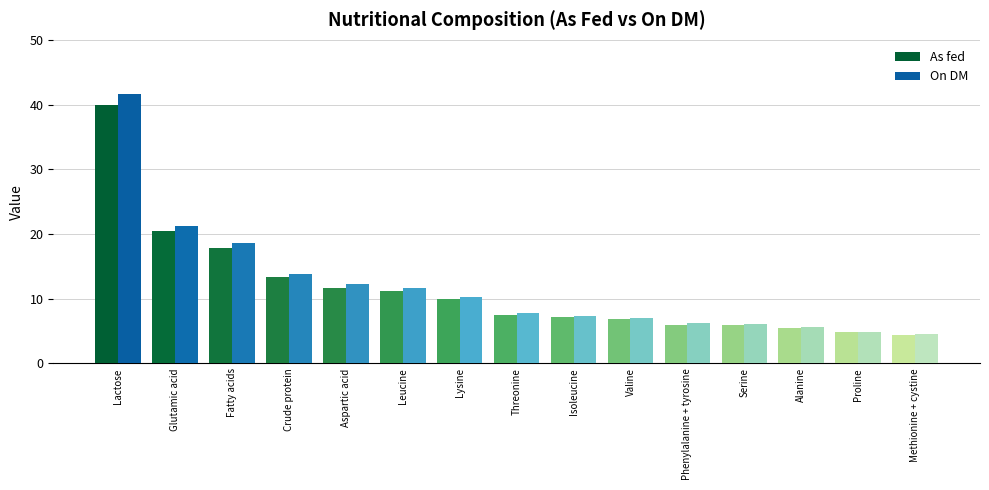

Between Crude protein and Serine, which series saw the biggest shift?

On DM